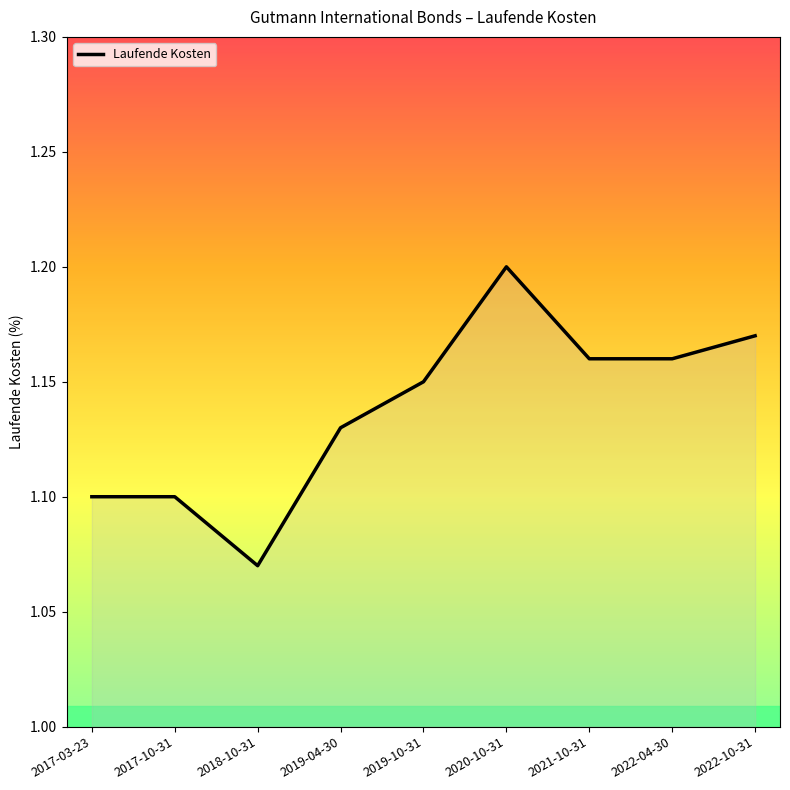

Where is the first local minimum?

2018-10-31